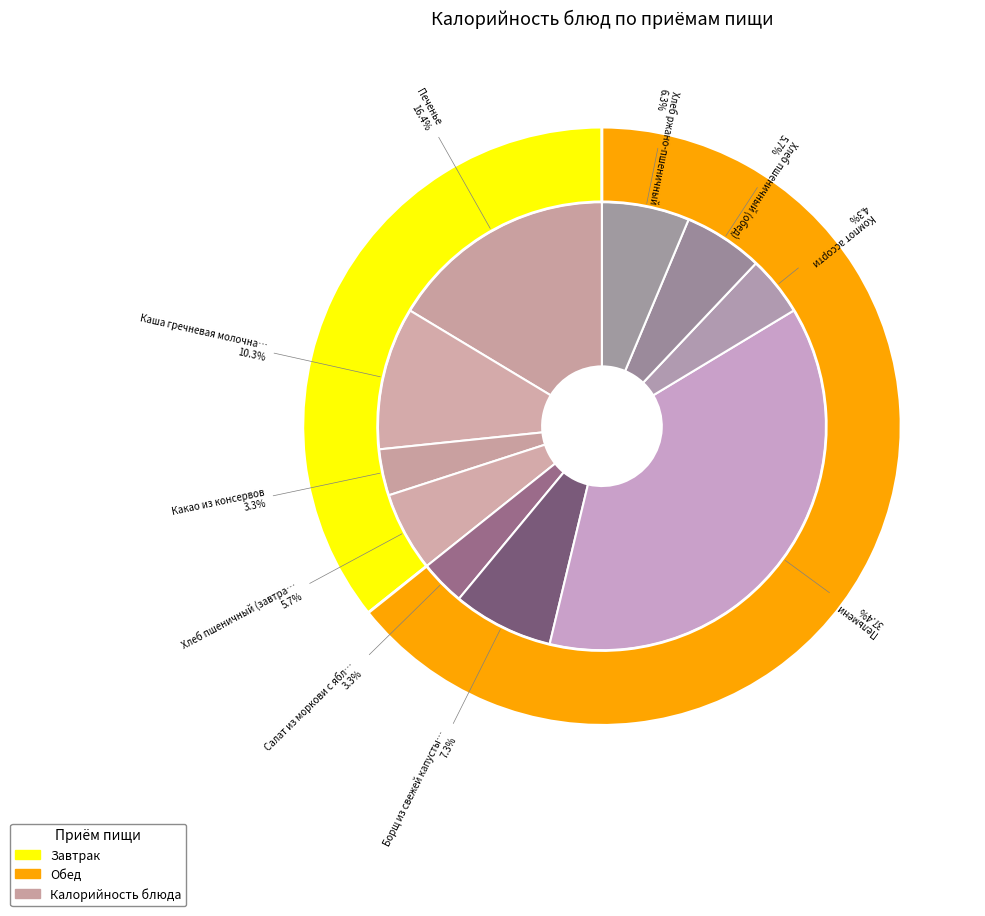

The Хлеб пшеничный (завтрак) slice represents 19% of the pie. True or false?

False